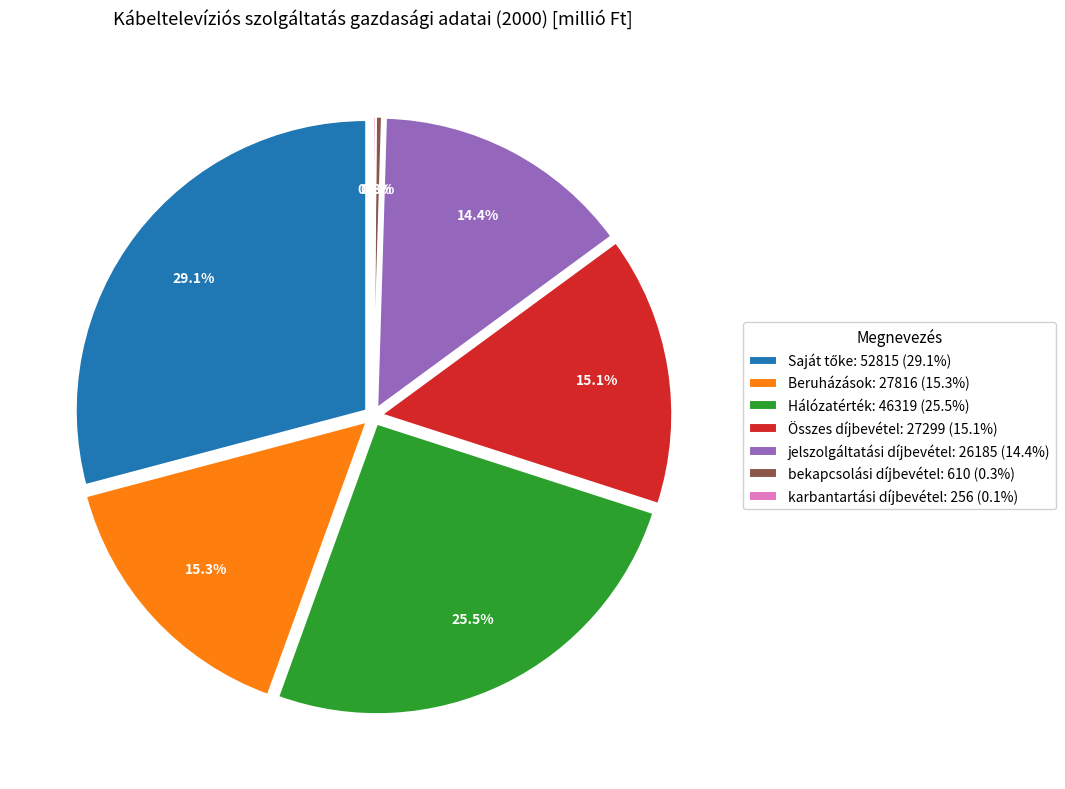

Count the number of slices in the pie.

7